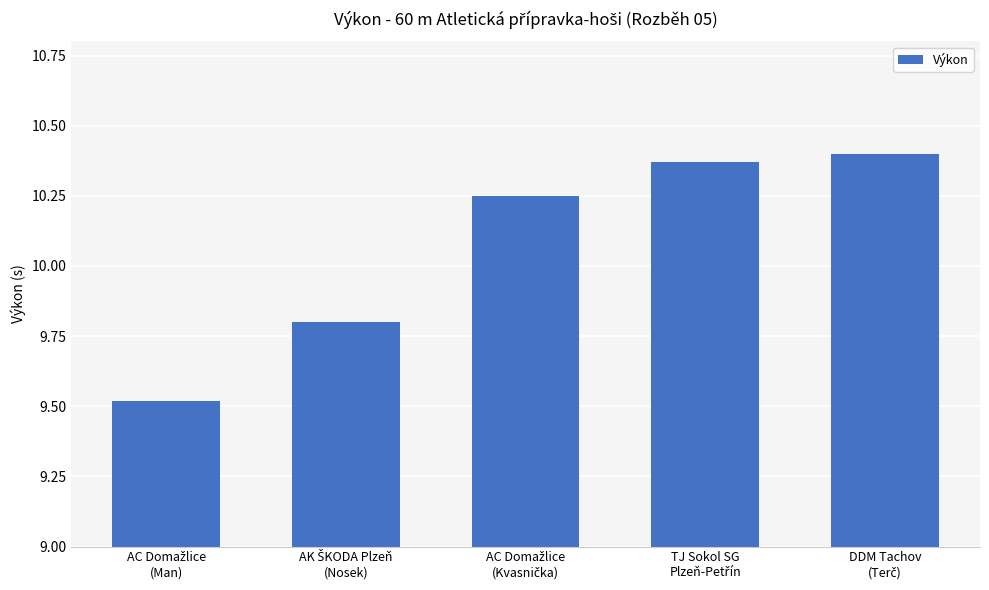

What is the average value?

10.1